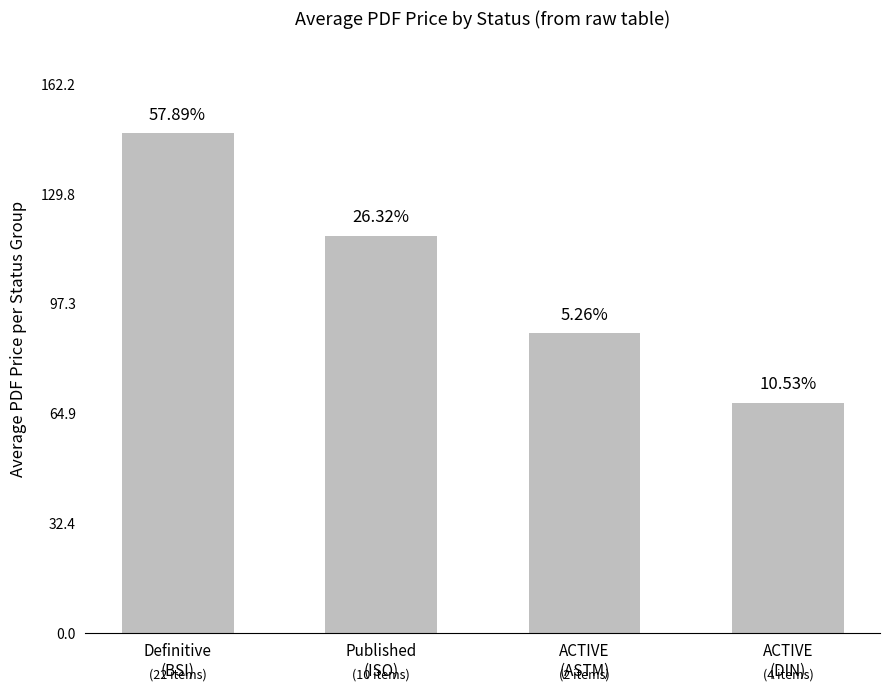

The value at ACTIVE
(DIN) is 43.0. True or false?

False